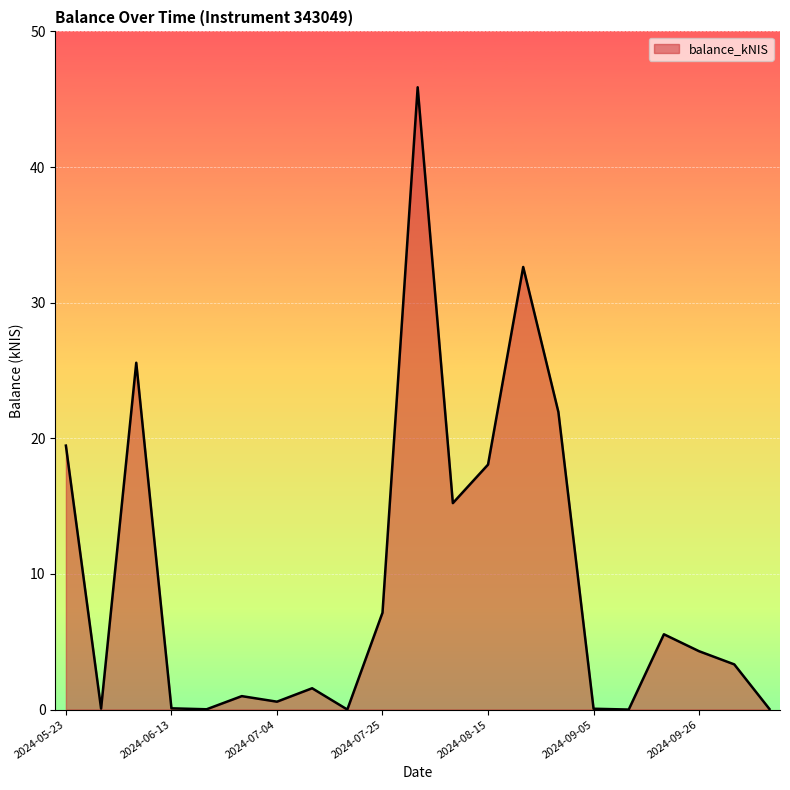

True or false: there are more than 2 points higher than both neighbors.

True